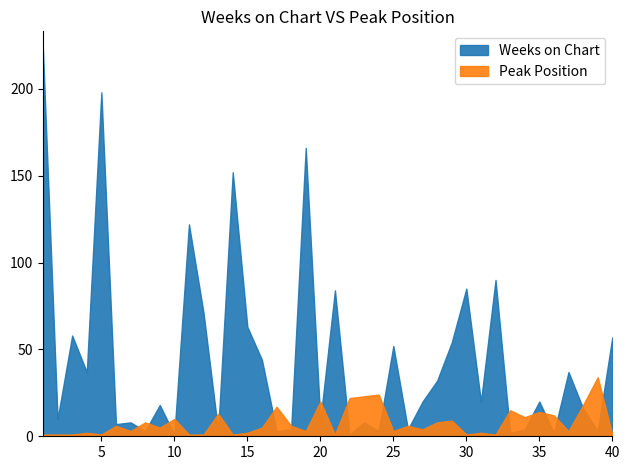

Is the value of Weeks on Chart at 12 greater than the value of Peak Position at 26?

Yes